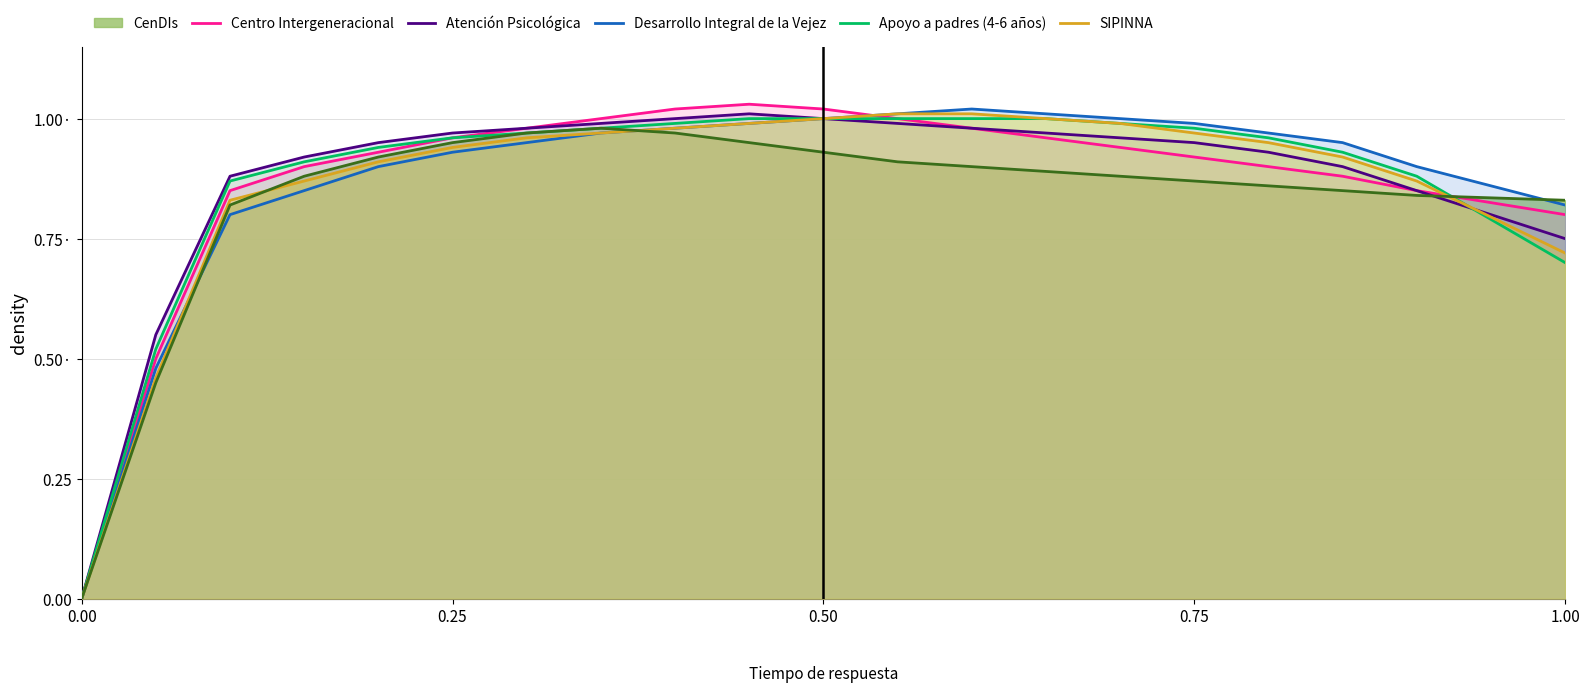

What are all the series names shown in the legend?

CenDIs, Centro Intergeneracional, Atención Psicológica, Desarrollo Integral de la Vejez, Apoyo a padres (4-6 años), SIPINNA